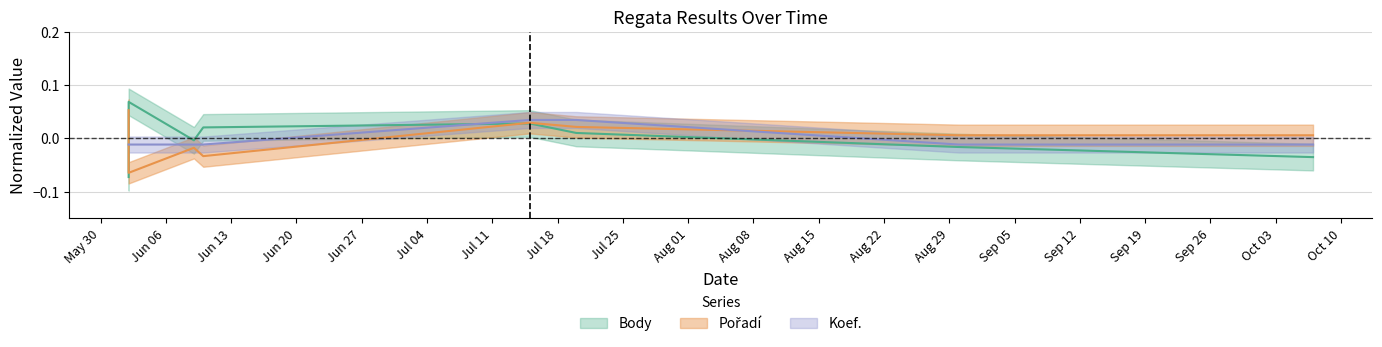

Rank the series by their average value, from lowest to highest.

Pořadí, Koef., Body